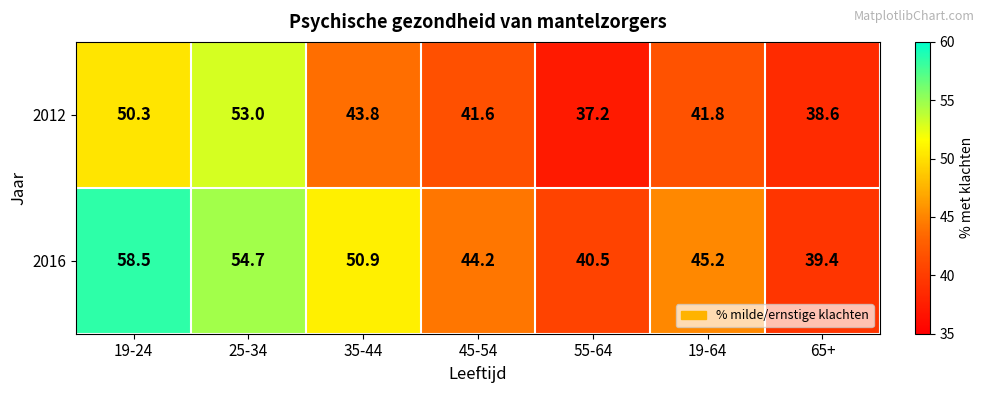

At which label does 2016 reach its peak?

19-24